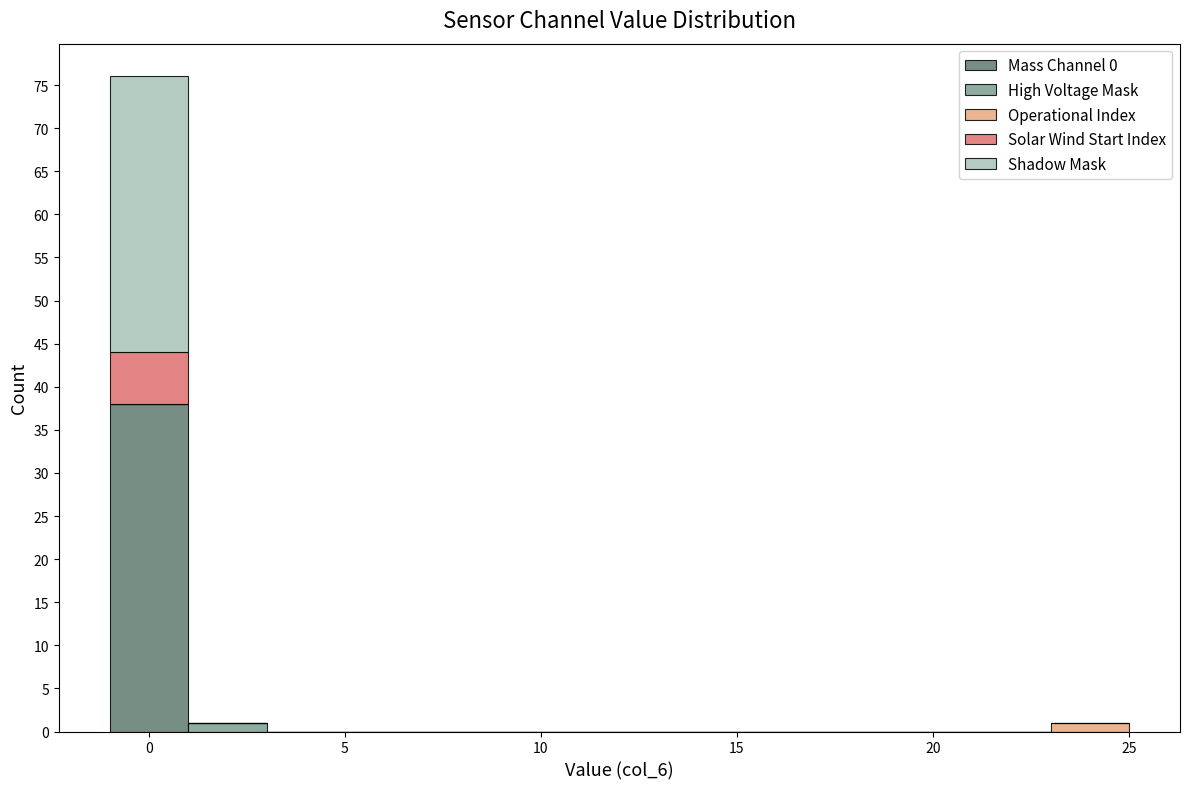

What is the total height of the stacked bar covering -1 to 1 on the x-axis? The values are not printed on the chart, so give them approximately, as read against the axis.

76